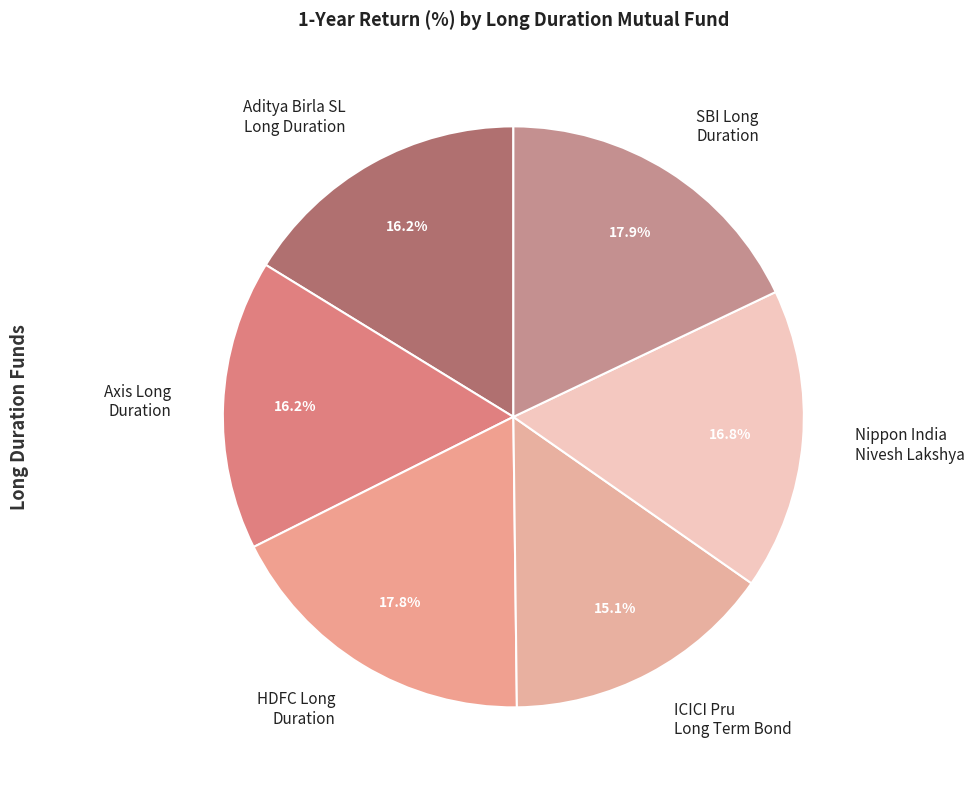

Which category has the smallest portion of the pie?

ICICI Pru Long Term Bond